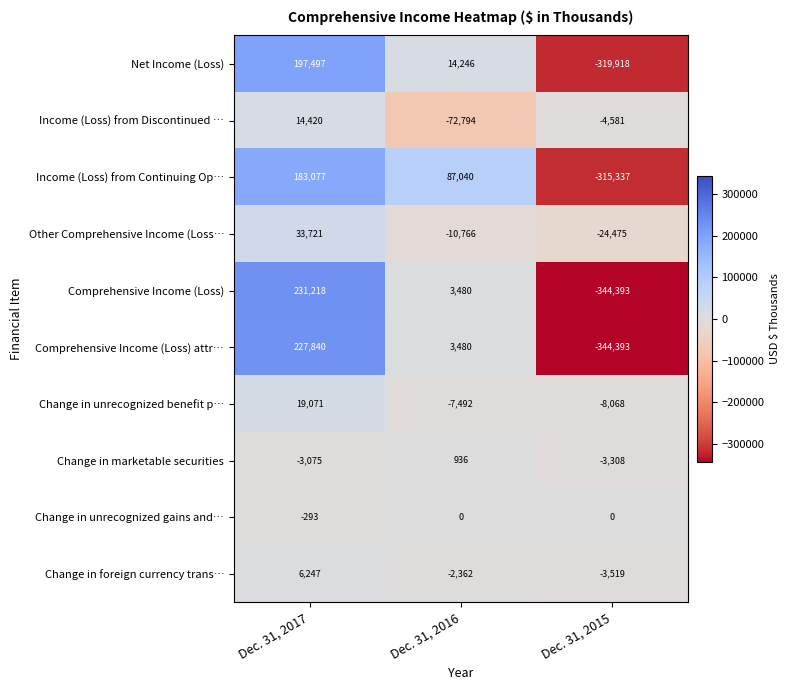

Which label corresponds to the smallest value in the chart?

Dec. 31, 2015